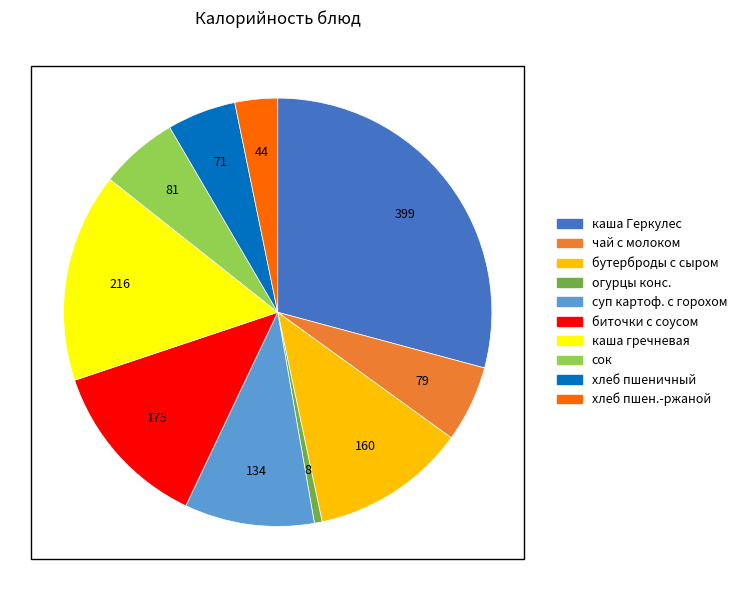

Is it true that сок is 6% of the pie?

True